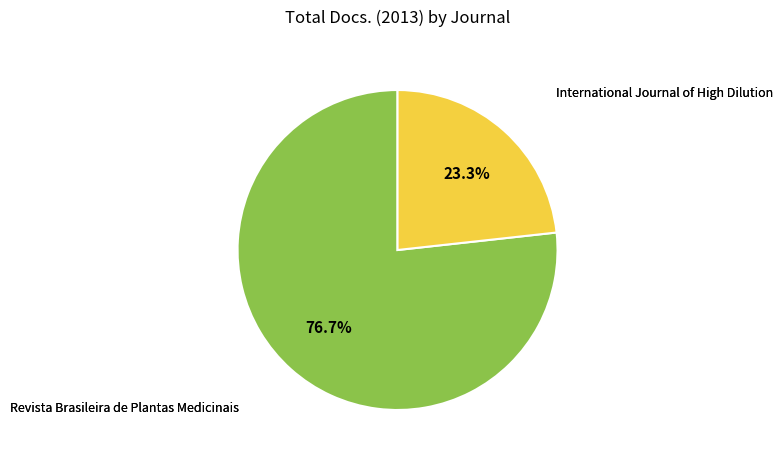

Is there a majority slice in this chart?

Yes